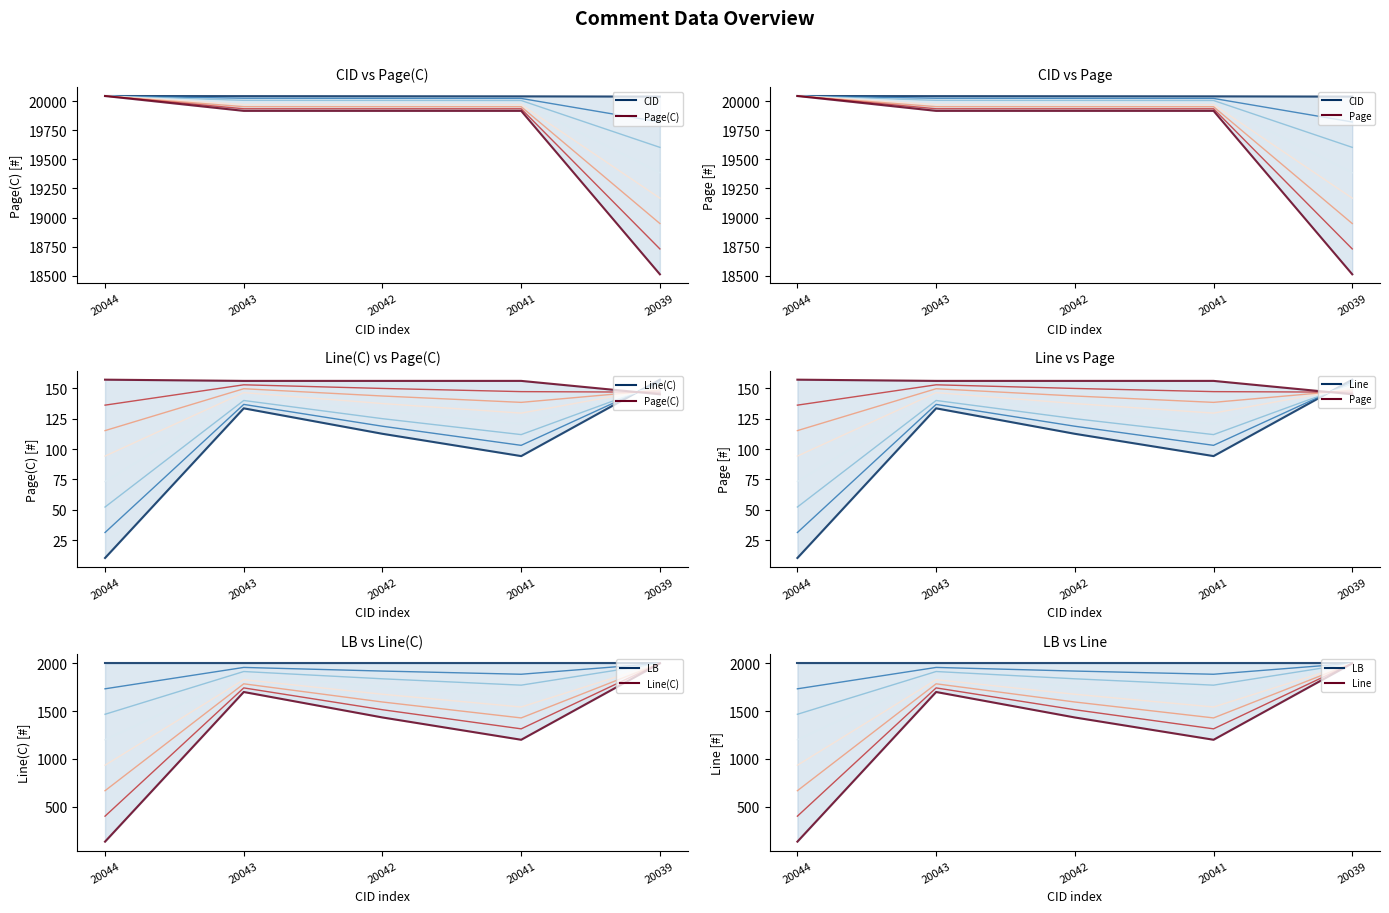

Is this an area chart (filled region under the line)?

No